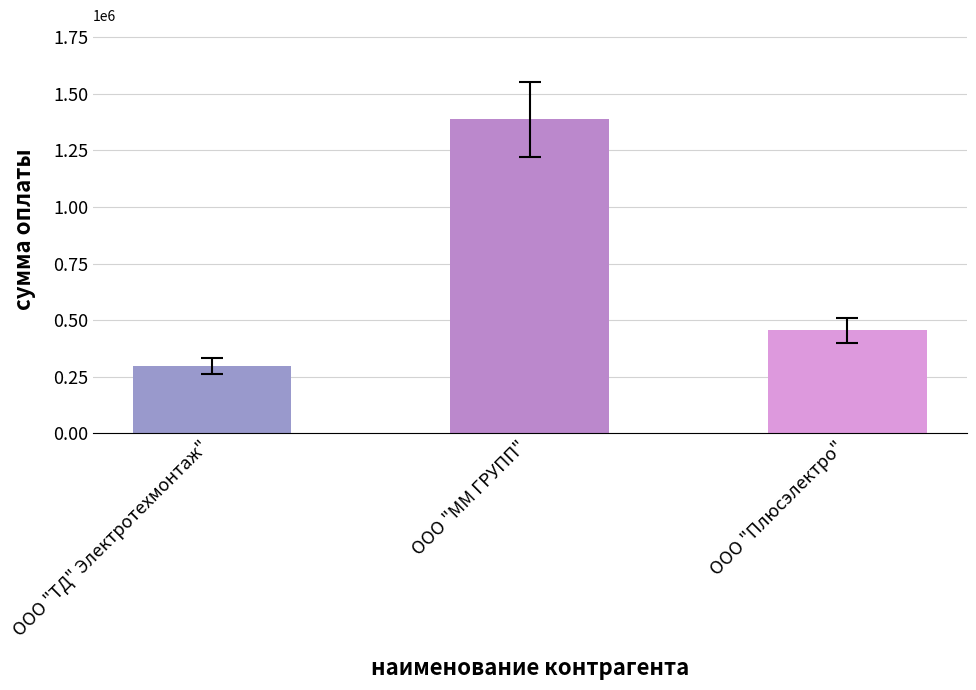

What is the label of the 2nd bar from the right?

ООО "ММ ГРУПП"